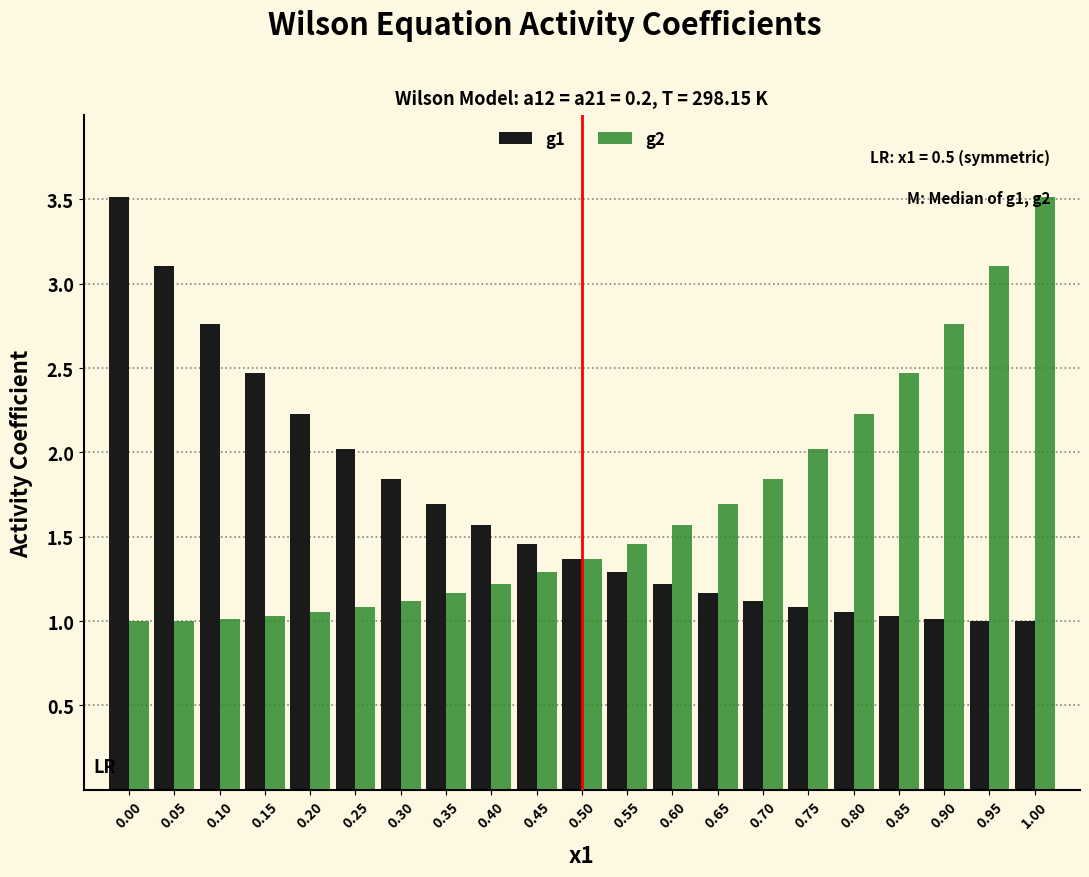

What is the difference between the highest and lowest values at 0.35?

0.5